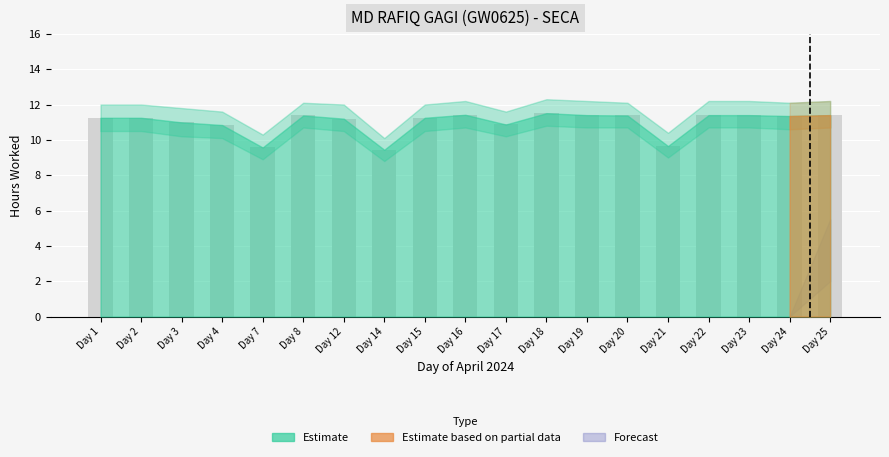

What is the change in value from Day 3 to Day 19?

+0.4